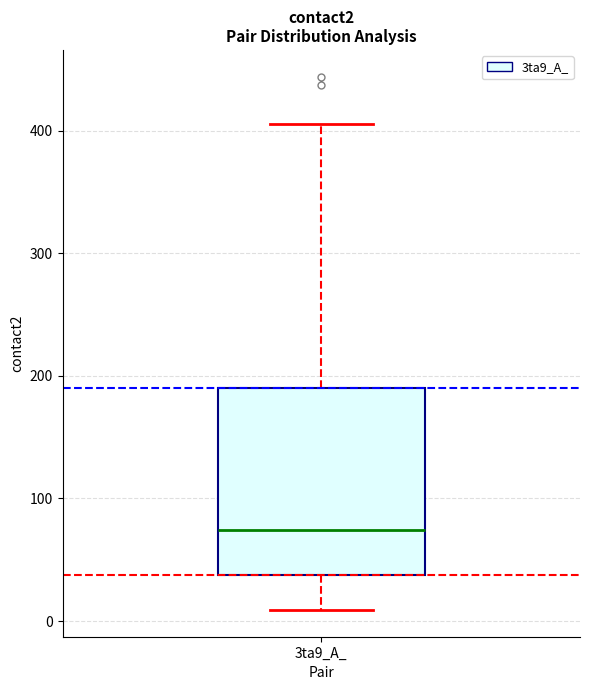

Read this box plot against the y-axis: the position of the median line, the range covered by the box, and the ends of both whiskers. The values are not printed on the chart, so give them approximately, as read against the axis.

median 70, box 40 to 190, whiskers 10 to 410